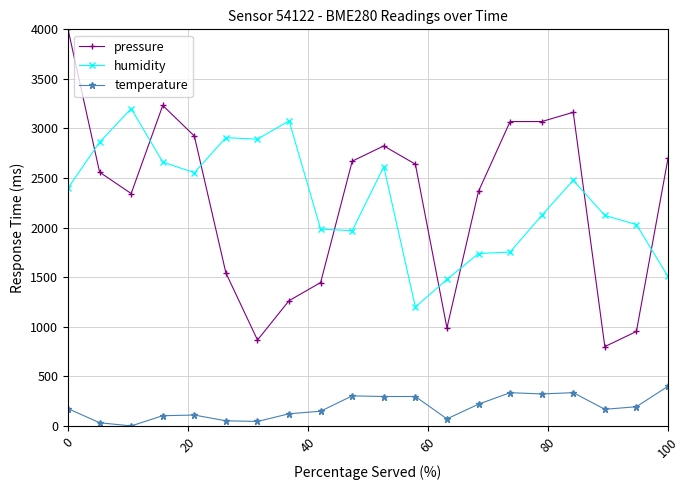

What are all the series names shown in the legend?

pressure, humidity, temperature